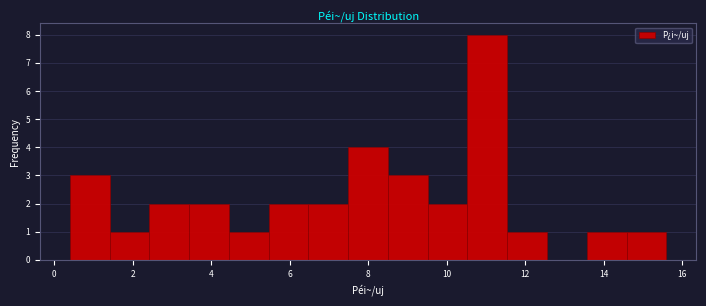

Reading left to right, list every bar in this chart as the range it spans on the x-axis followed by its height. Neither the bar edges nor the heights are printed on the chart, so give them approximately, as read against the axes.

0.4 to 1.4: 3
1.4 to 2.4: 1
2.4 to 3.4: 2
3.4 to 4.4: 2
4.4 to 5.4: 1
5.4 to 6.4: 2
6.4 to 7.4: 2
7.4 to 8.6: 4
8.6 to 9.6: 3
9.6 to 10.6: 2
10.6 to 11.6: 8
11.6 to 12.6: 1
12.6 to 13.6: 0
13.6 to 14.6: 1
14.6 to 15.6: 1